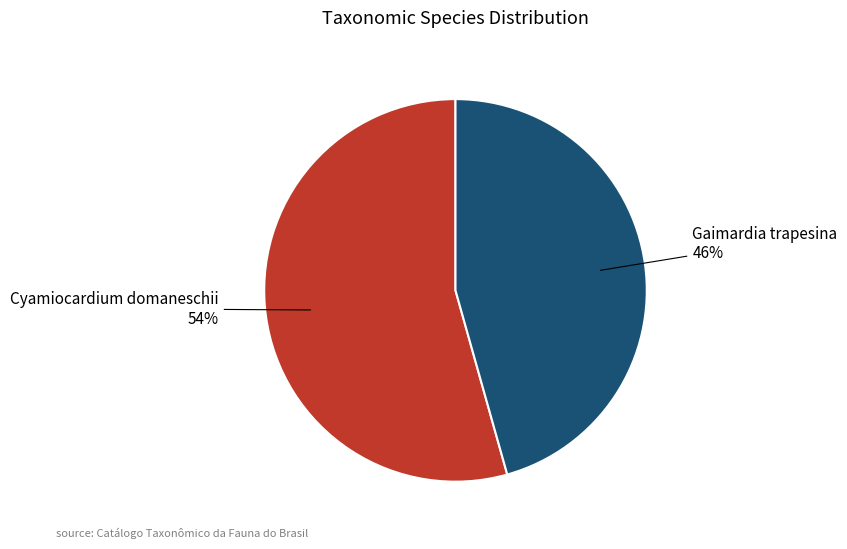

What is the smallest slice in the pie chart?

Gaimardia trapesina